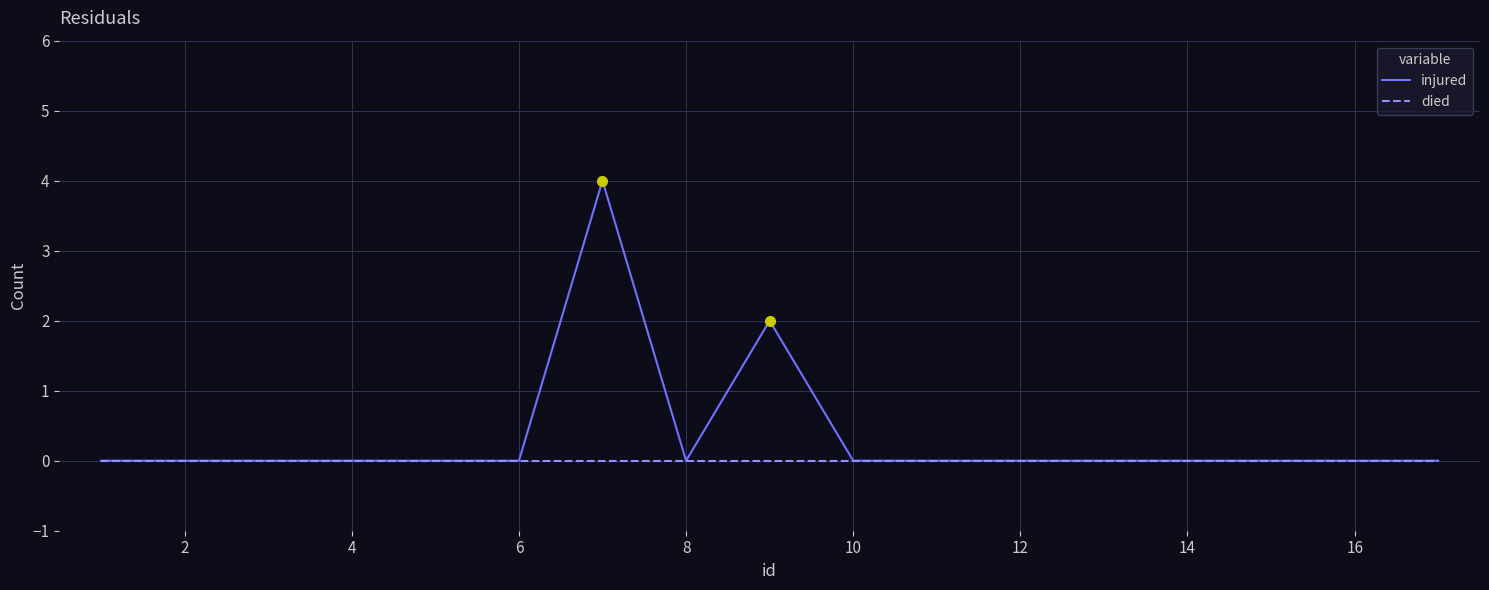

What is the highest value of the injured series?

4